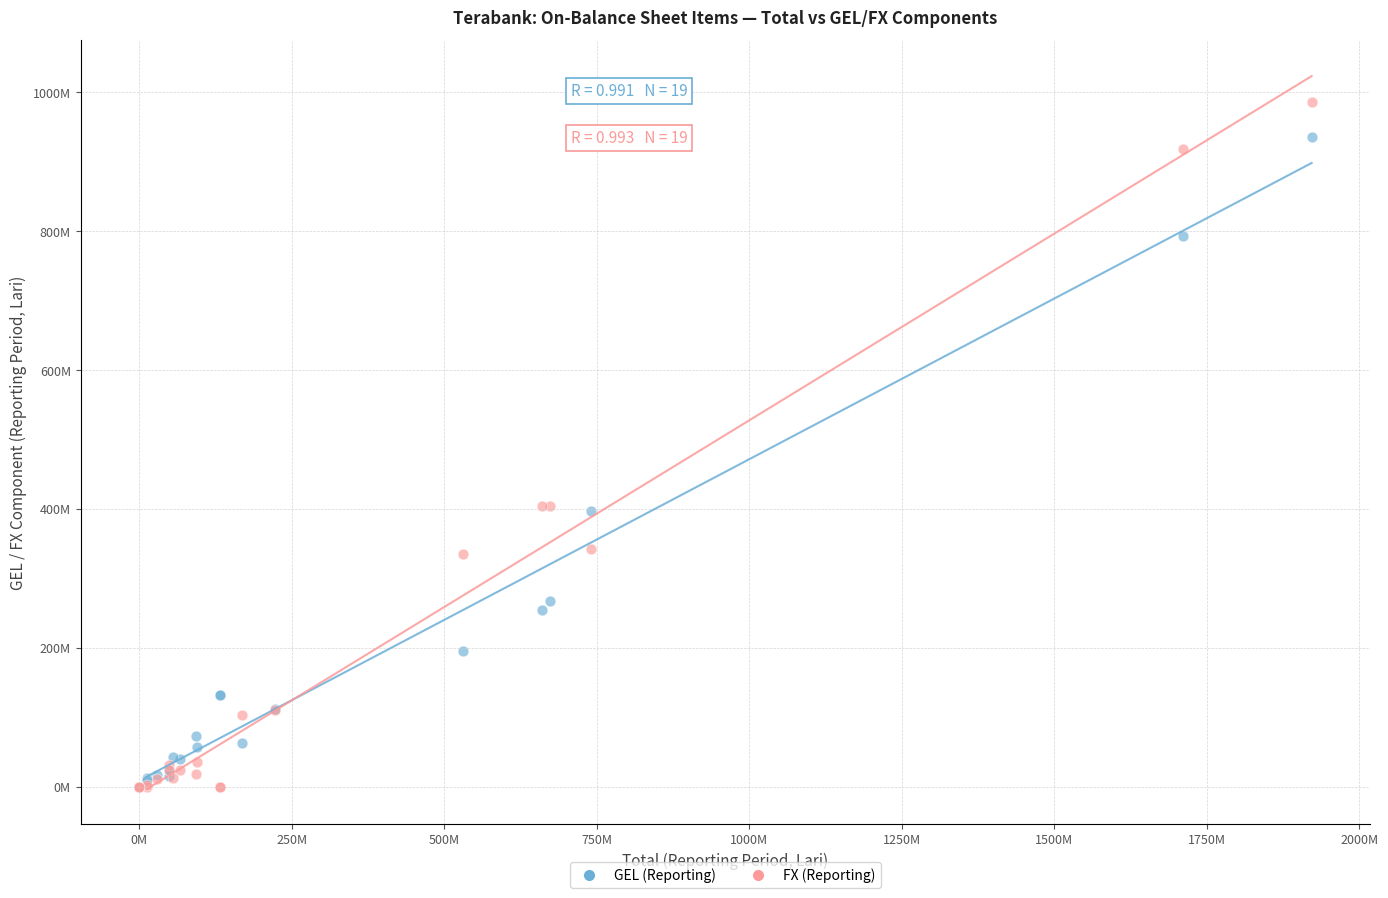

What are all the series names shown in the legend?

GEL (Reporting), FX (Reporting)